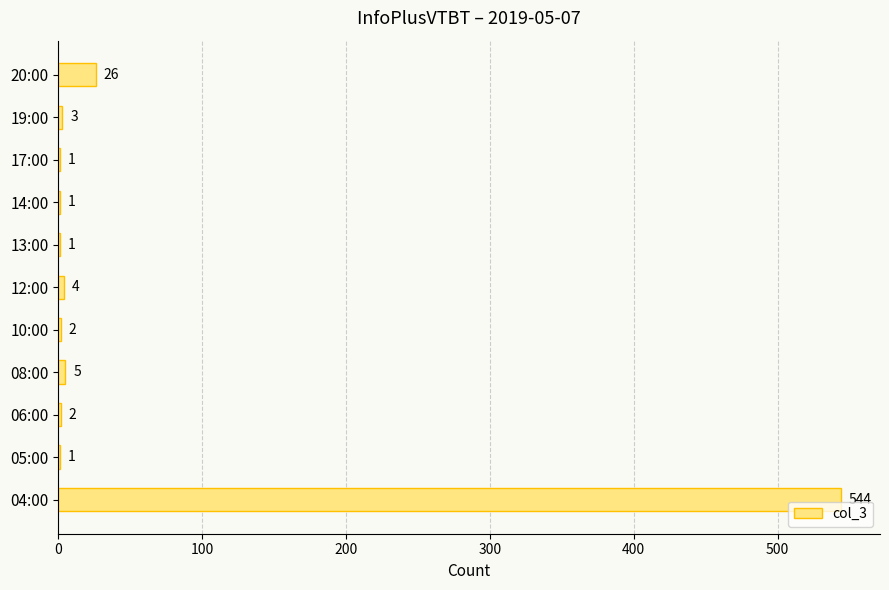

How many distinct data groups are displayed?

1